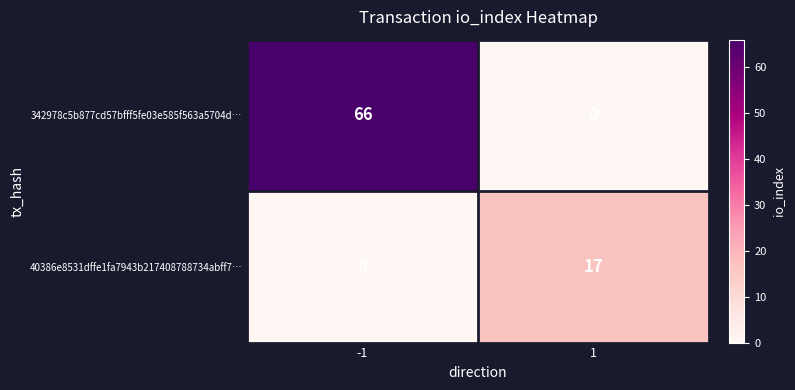

What is the difference between the 40386e8531dffe1fa7943b217408788734abff7… values at 1 and -1?

17